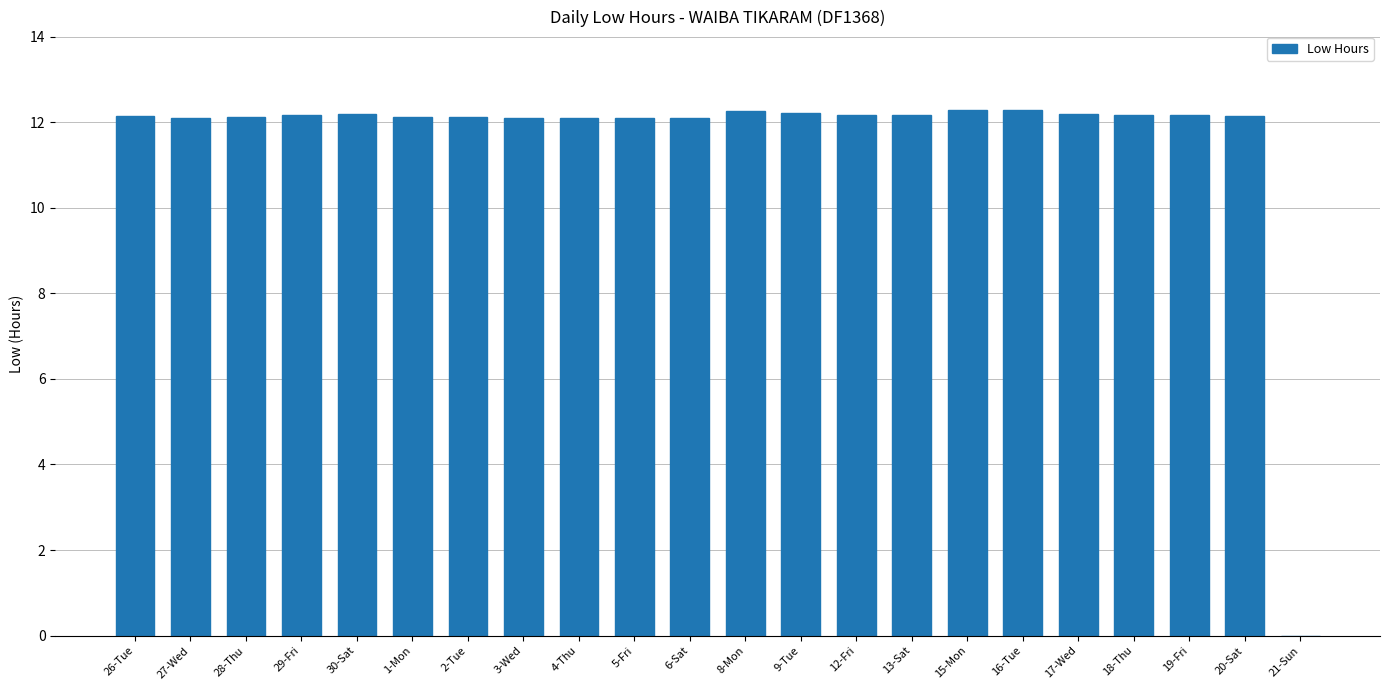

What is the greatest value displayed?

12.3